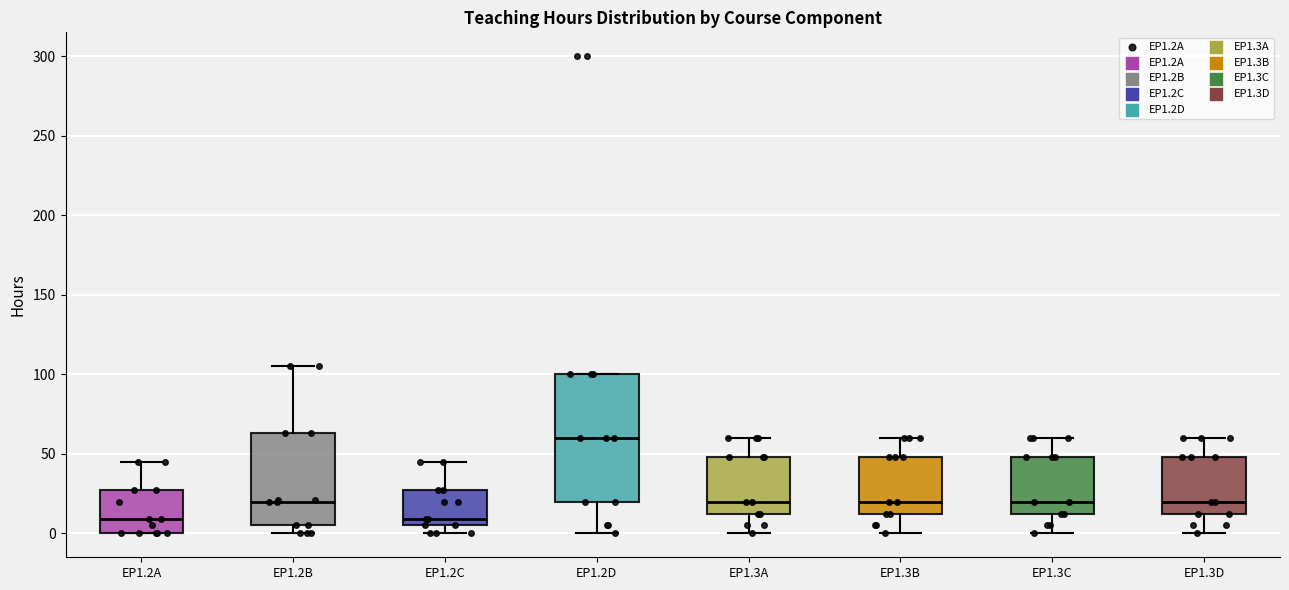

Comparing the boxes themselves (not the whiskers), which one is the tallest?

EP1.2D